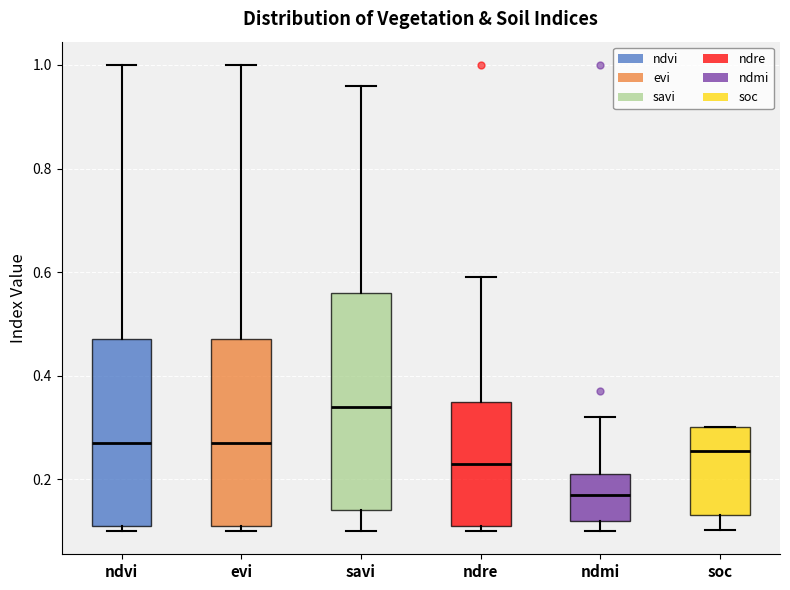

Reading left to right, transcribe this box plot: for each box, give where its median line is, the range the box spans, and where its two whiskers end, as read against the y-axis. The values are not printed on the chart, so give them approximately, as read against the axis.

ndvi: median 0.28, box 0.12 to 0.48, whiskers 0.10 to 1.00
evi: median 0.28, box 0.12 to 0.48, whiskers 0.10 to 1.00
savi: median 0.34, box 0.14 to 0.56, whiskers 0.10 to 0.96
ndre: median 0.24, box 0.12 to 0.36, whiskers 0.10 to 0.60
ndmi: median 0.18, box 0.12 to 0.22, whiskers 0.10 to 0.32
soc: median 0.26, box 0.14 to 0.30, whiskers 0.10 to 0.30